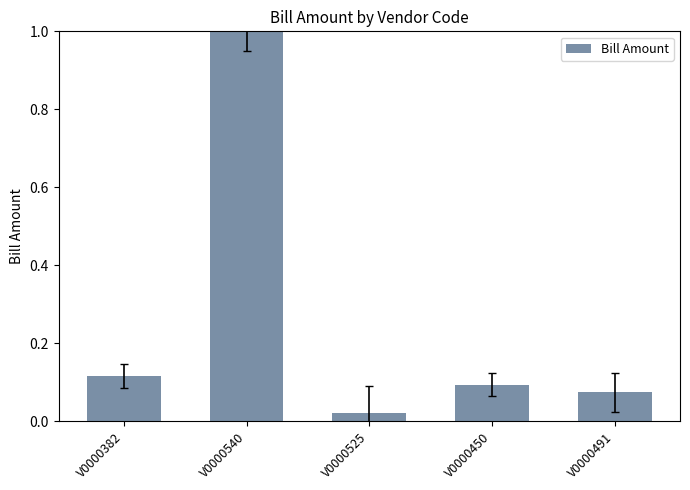

What is the average value?

0.3